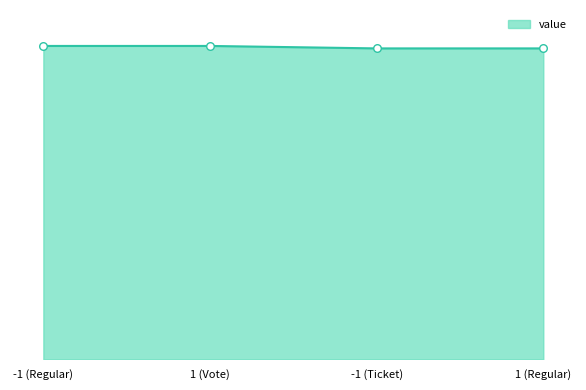

Which has a higher value, 1 (Vote) or 1 (Regular)?

1 (Vote)